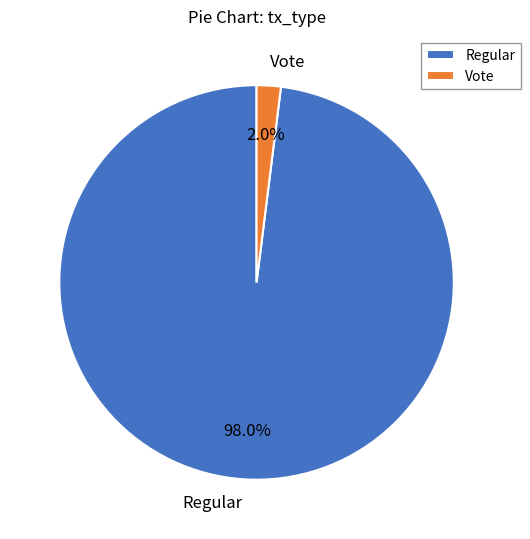

Rank the categories by value from lowest to highest.

Vote, Regular